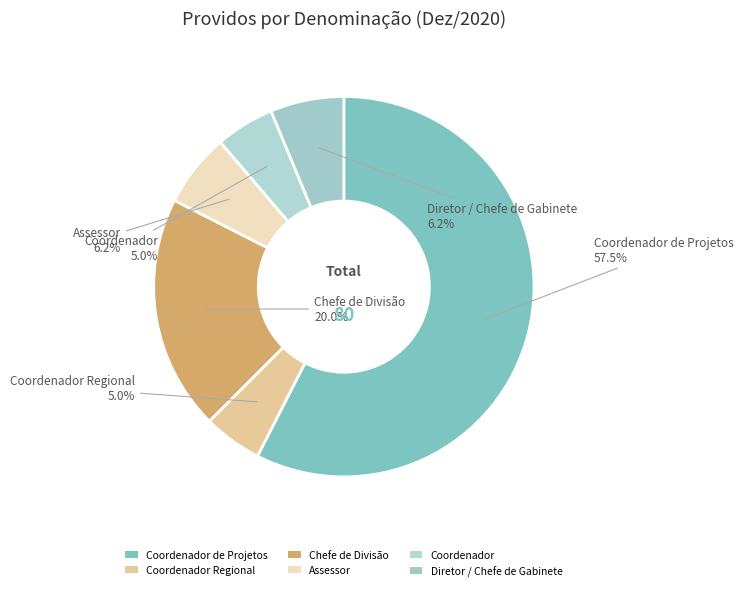

What is the ratio of the value at Coordenador de Projetos to the value at Diretor / Chefe de Gabinete?

9.2